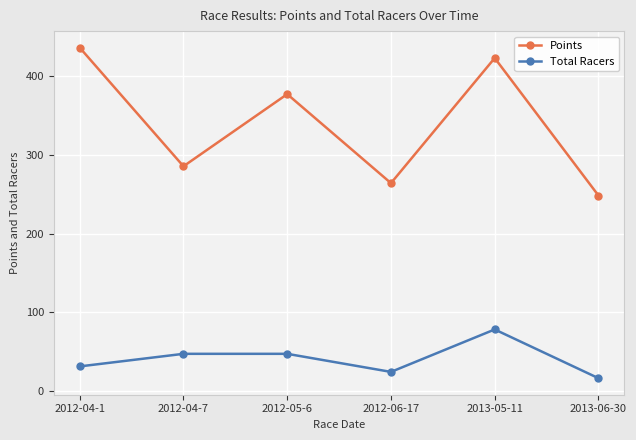

Which series has the largest range (max minus min)?

Points